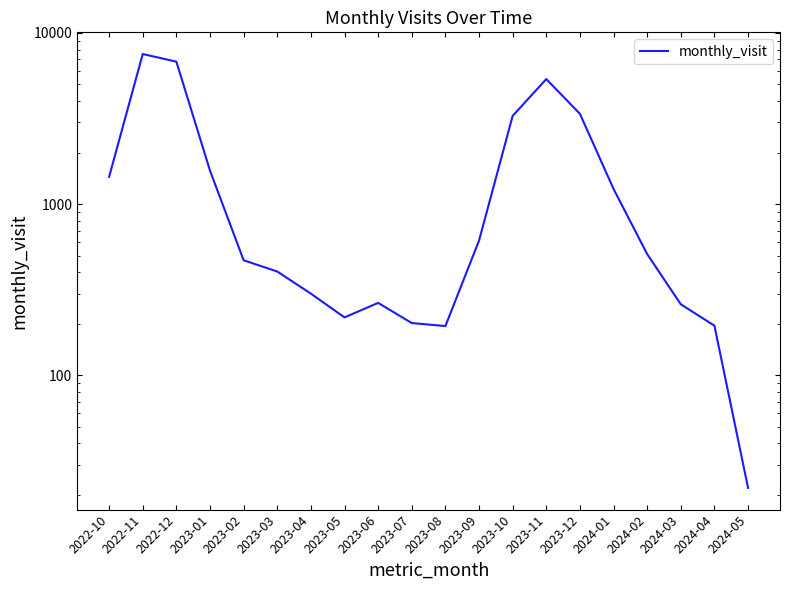

Does the chart have visible grid lines?

No